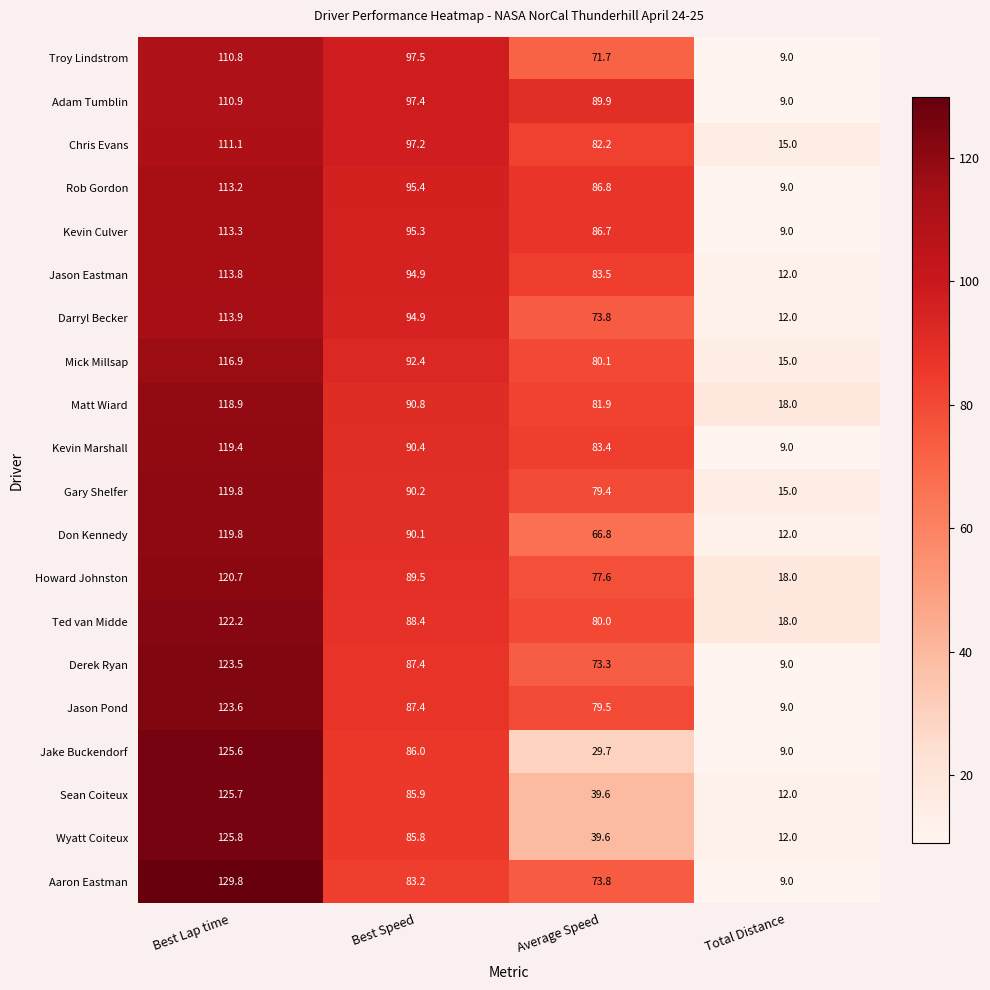

How many data points does each series have?

4